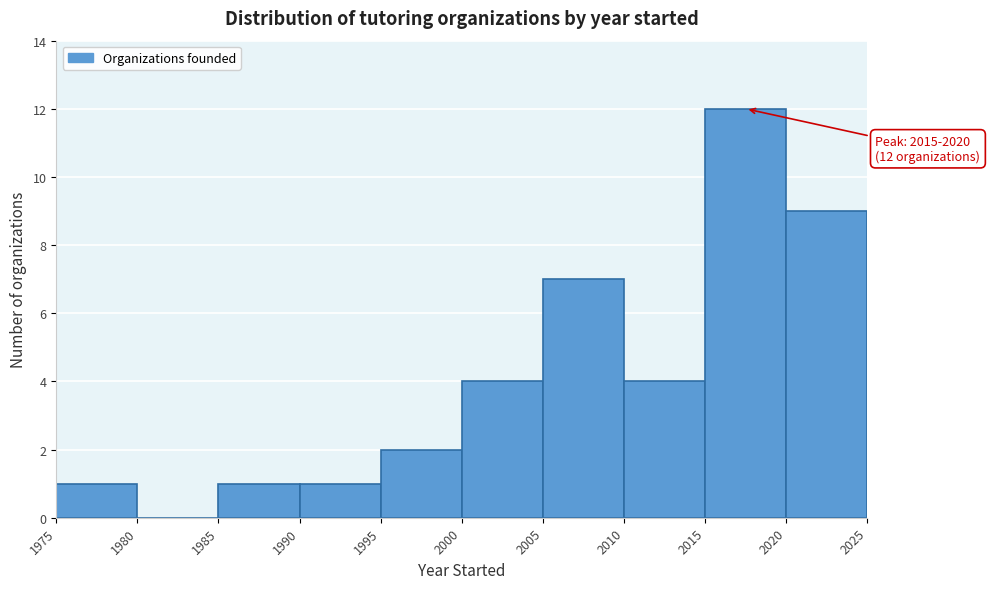

Which range on the x-axis has the tallest bar?

2015 to 2020